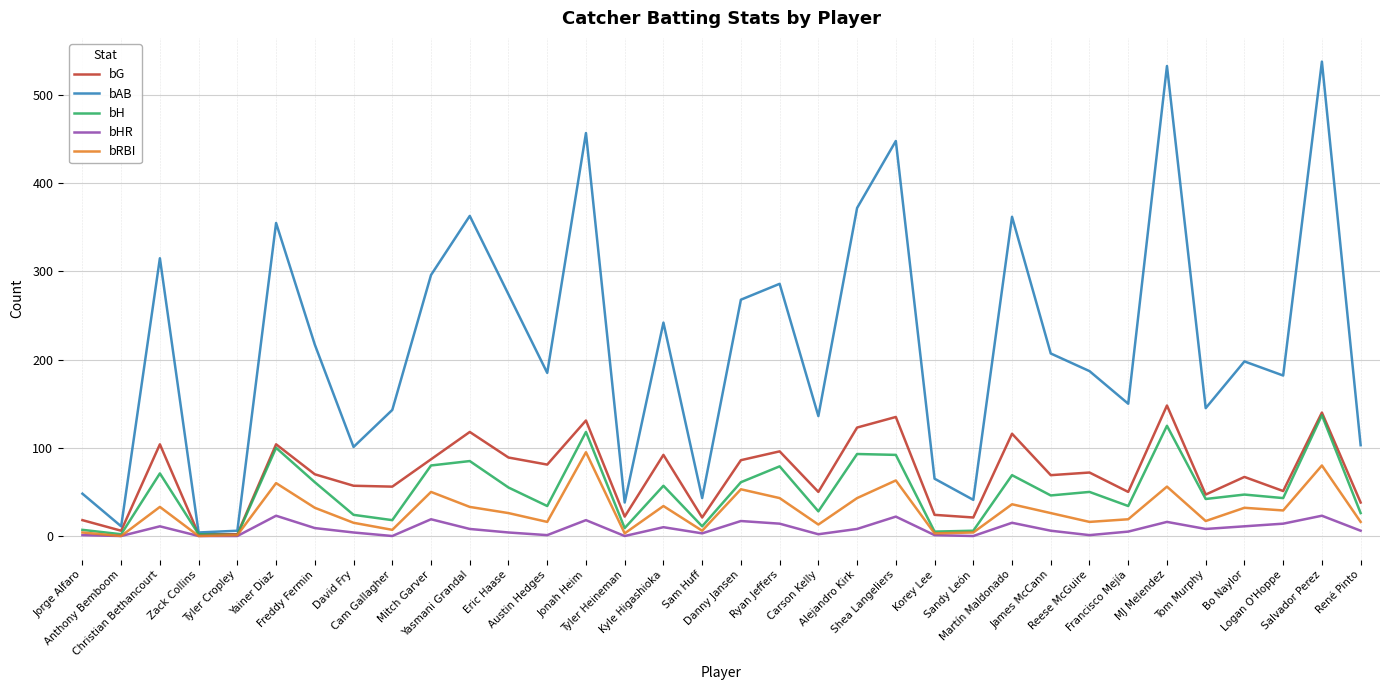

What position from the right is Carson Kelly?

15